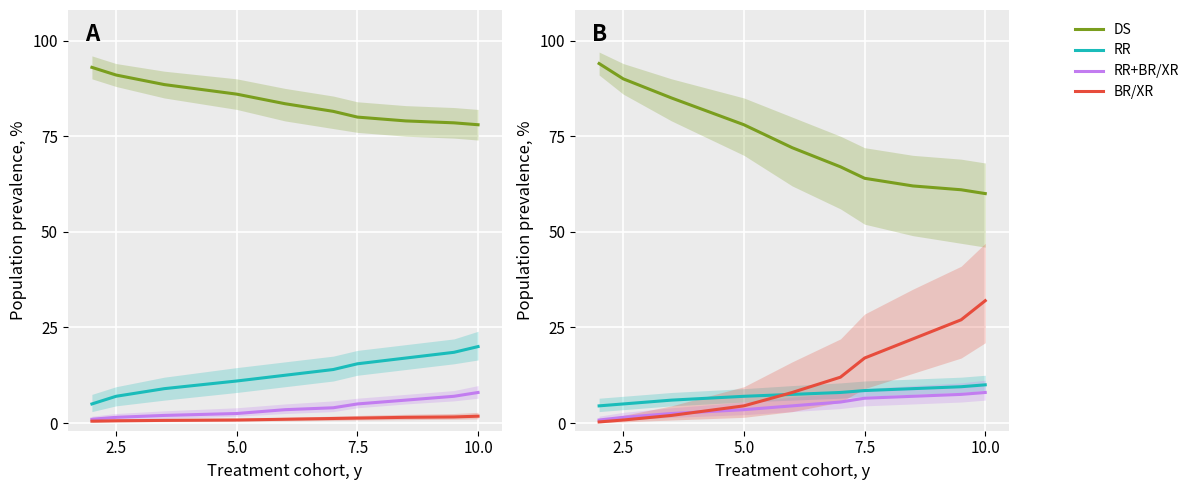

True or false: RR+BR/XR and DS cross at least once.

False